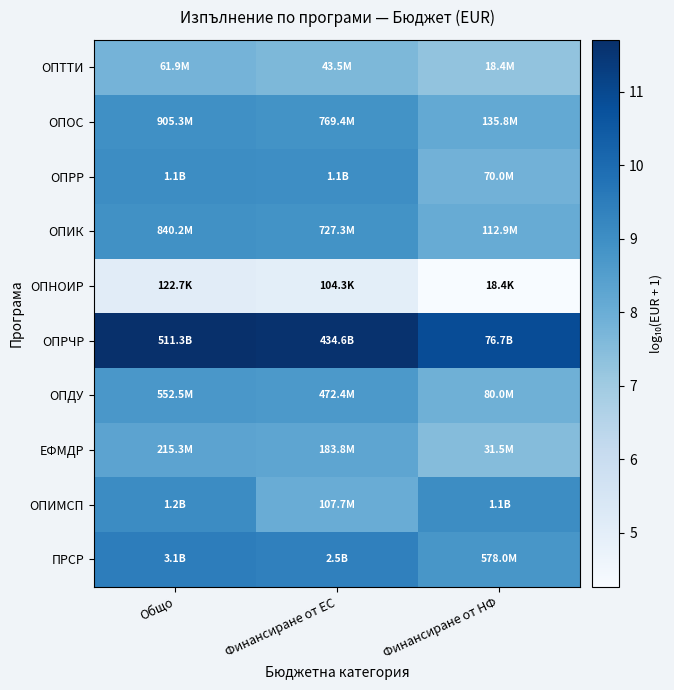

Reading left to right, what are all the values shown in this chart?

ОПТТИ: Общо=7.8	Финансиране от ЕС=7.6	Финансиране от НФ=7.3
ОПОС: Общо=9.0	Финансиране от ЕС=8.9	Финансиране от НФ=8.1
ОПРР: Общо=9.1	Финансиране от ЕС=9.0	Финансиране от НФ=7.8
ОПИК: Общо=8.9	Финансиране от ЕС=8.9	Финансиране от НФ=8.1
ОПНОИР: Общо=5.1	Финансиране от ЕС=5.0	Финансиране от НФ=4.3
ОПРЧР: Общо=11.7	Финансиране от ЕС=11.6	Финансиране от НФ=10.9
ОПДУ: Общо=8.7	Финансиране от ЕС=8.7	Финансиране от НФ=7.9
ЕФМДР: Общо=8.3	Финансиране от ЕС=8.3	Финансиране от НФ=7.5
ОПИМСП: Общо=9.1	Финансиране от ЕС=8.0	Финансиране от НФ=9.0
ПРСР: Общо=9.5	Финансиране от ЕС=9.4	Финансиране от НФ=8.8